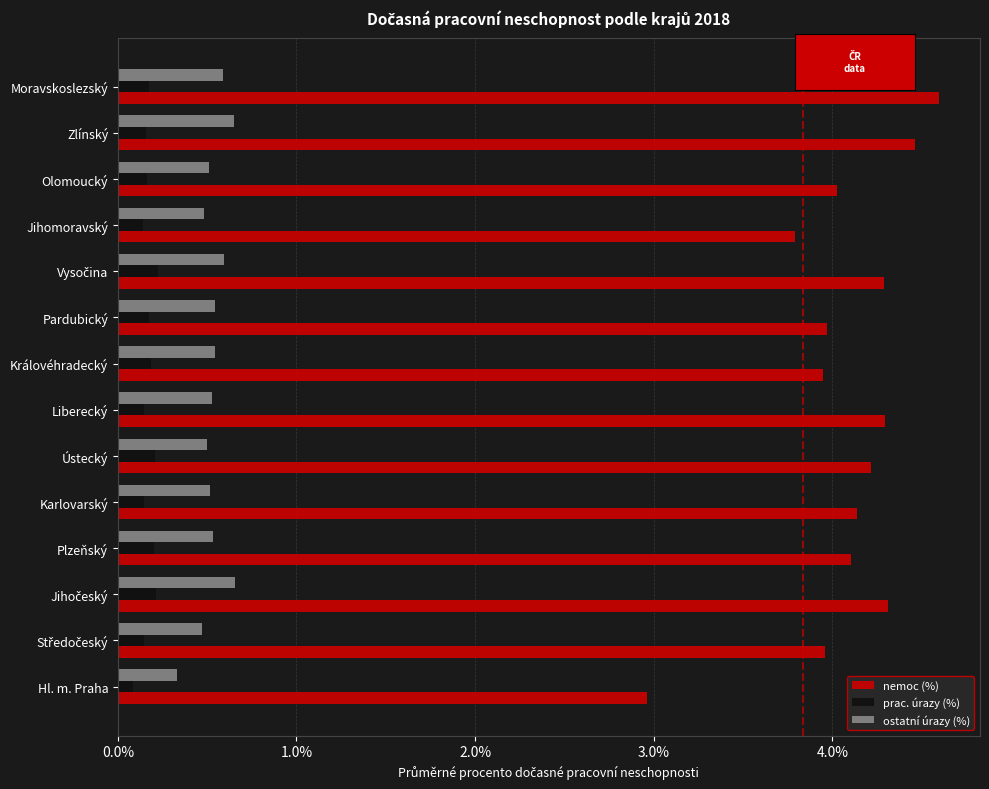

Which series has the largest total across all categories?

nemoc (%)